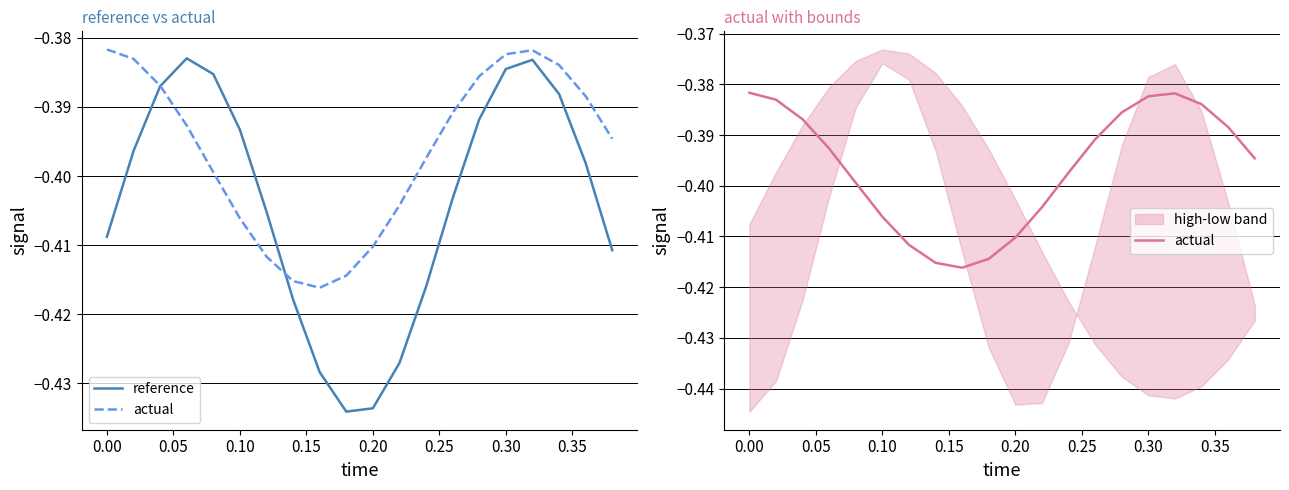

What is the total value across all series at 0.30?

-0.8